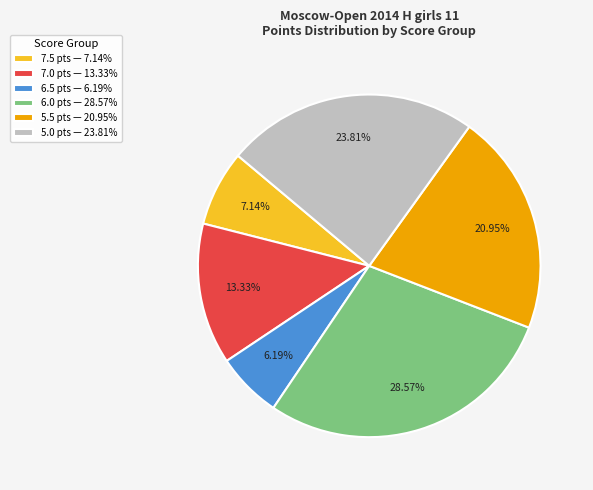

Is the sum of 7.0 pts — 13.33% and 5.0 pts — 23.81% greater than half?

No